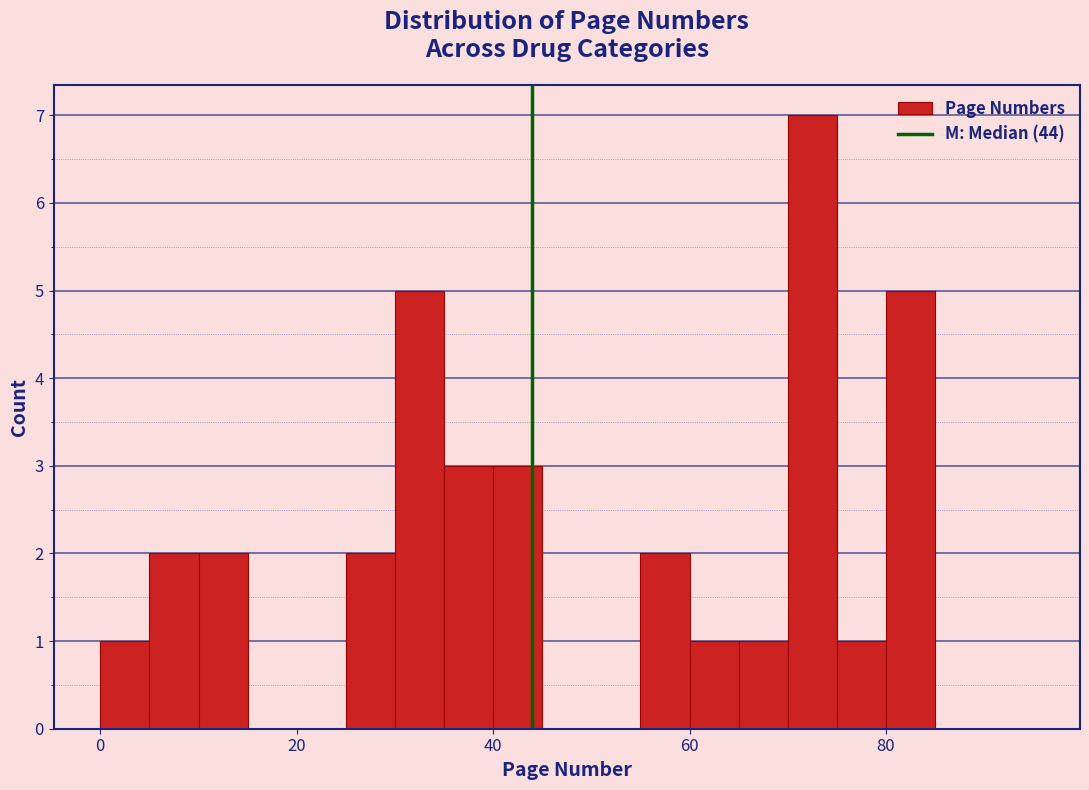

Read against the x-axis, roughly where is the centre of the tallest bar?

72